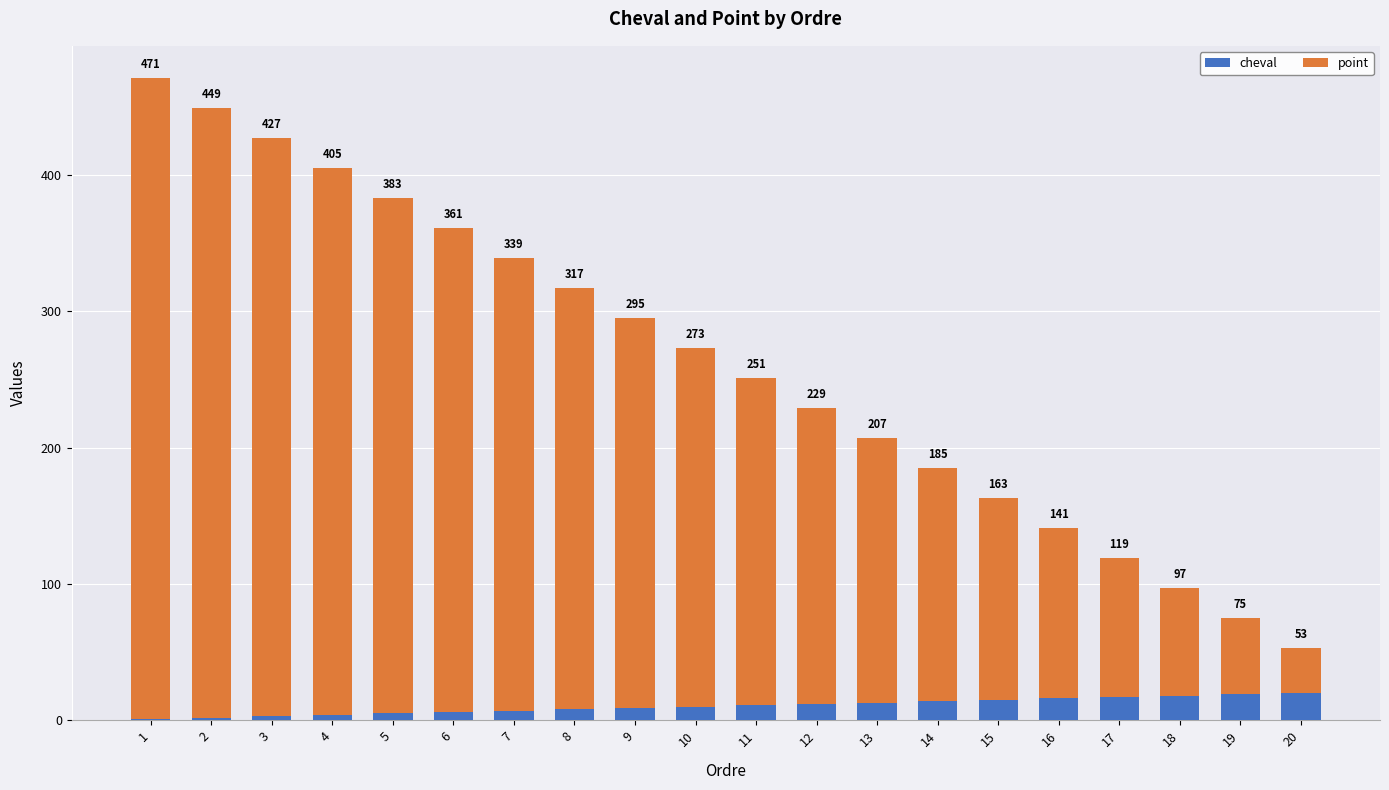

What is the difference between the second highest and minimum values in the cheval series?

18